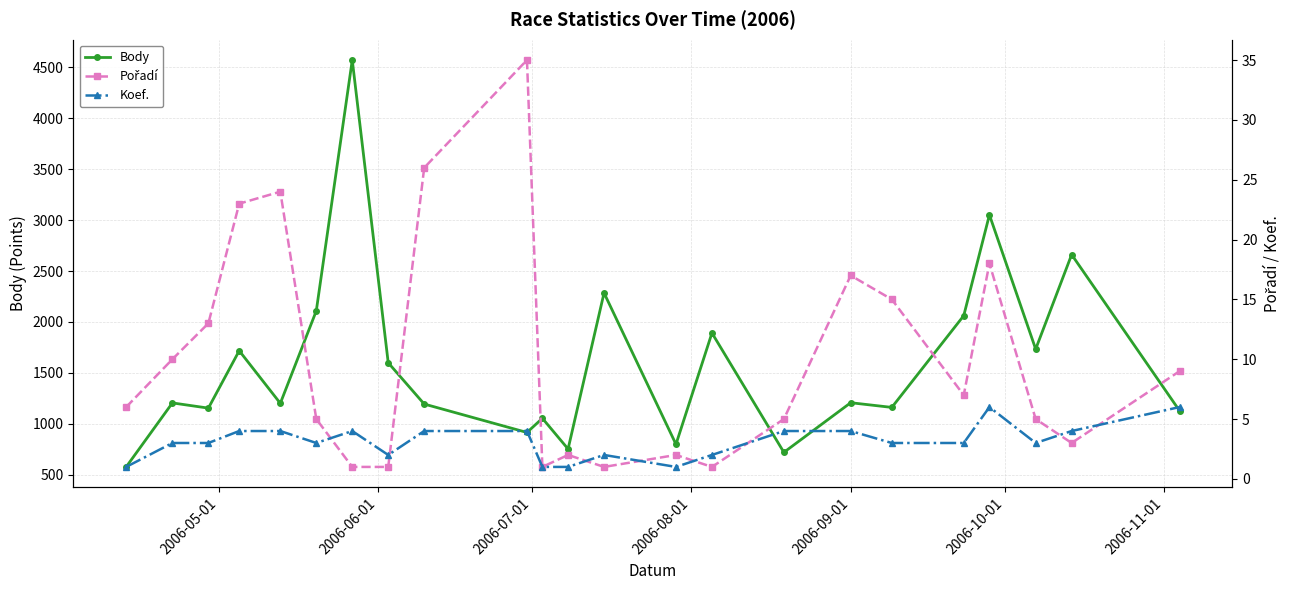

True or false: Koef. has more than 2 interior local peaks.

True